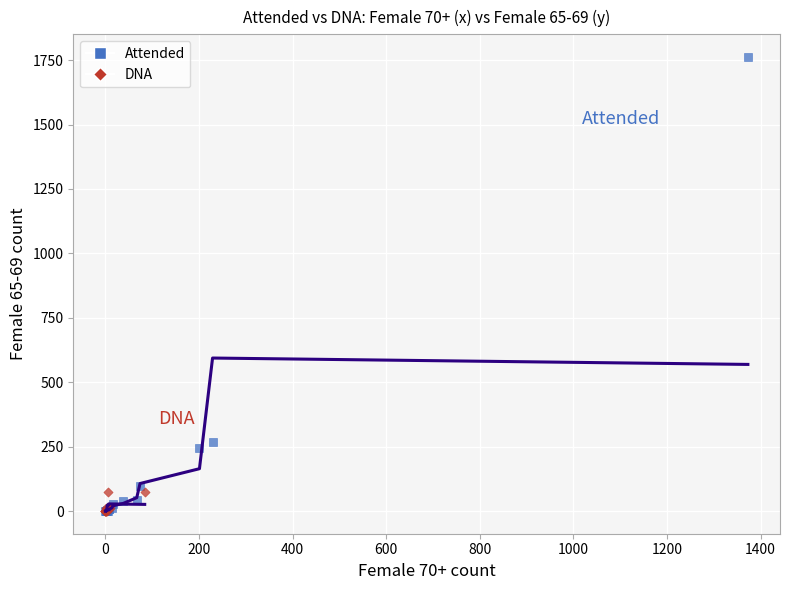

What are all the series names shown in the legend?

Attended, DNA